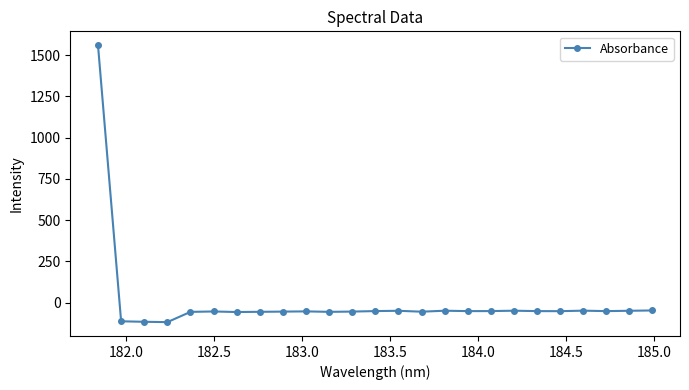

What is the smallest value displayed?

-118.3